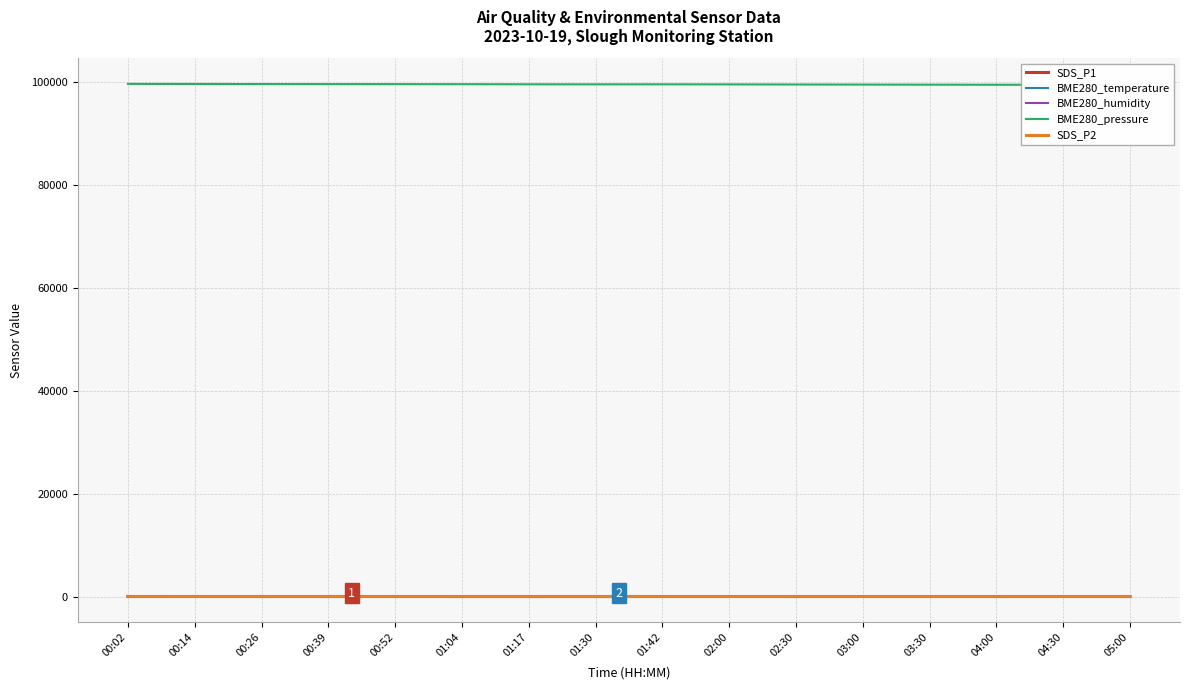

Which label corresponds to the smallest value in the chart?

05:00